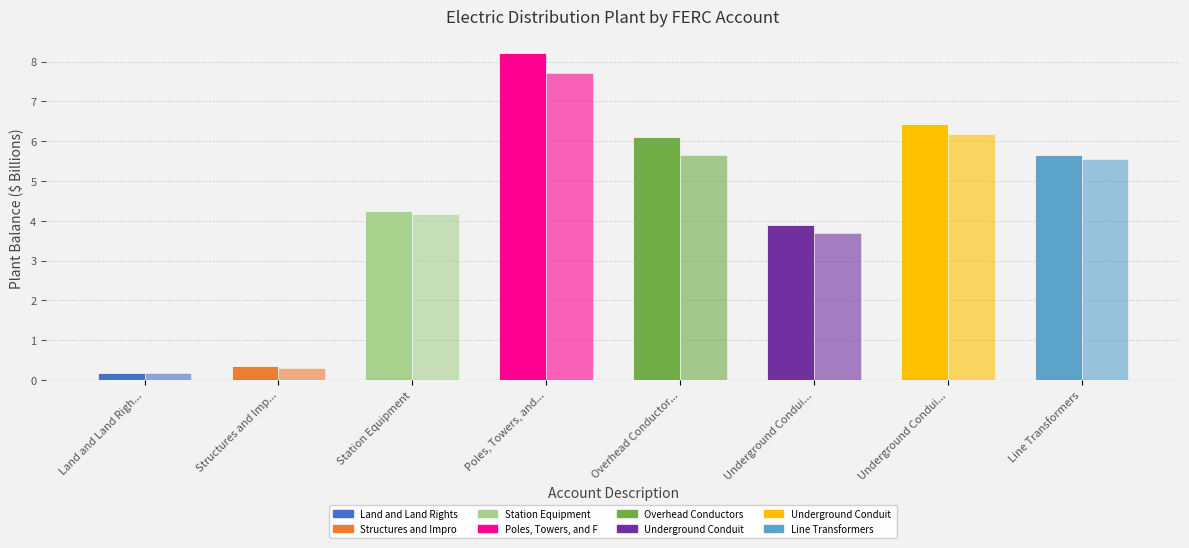

What is the label of the 3rd bar from the right?

Underground Condui...